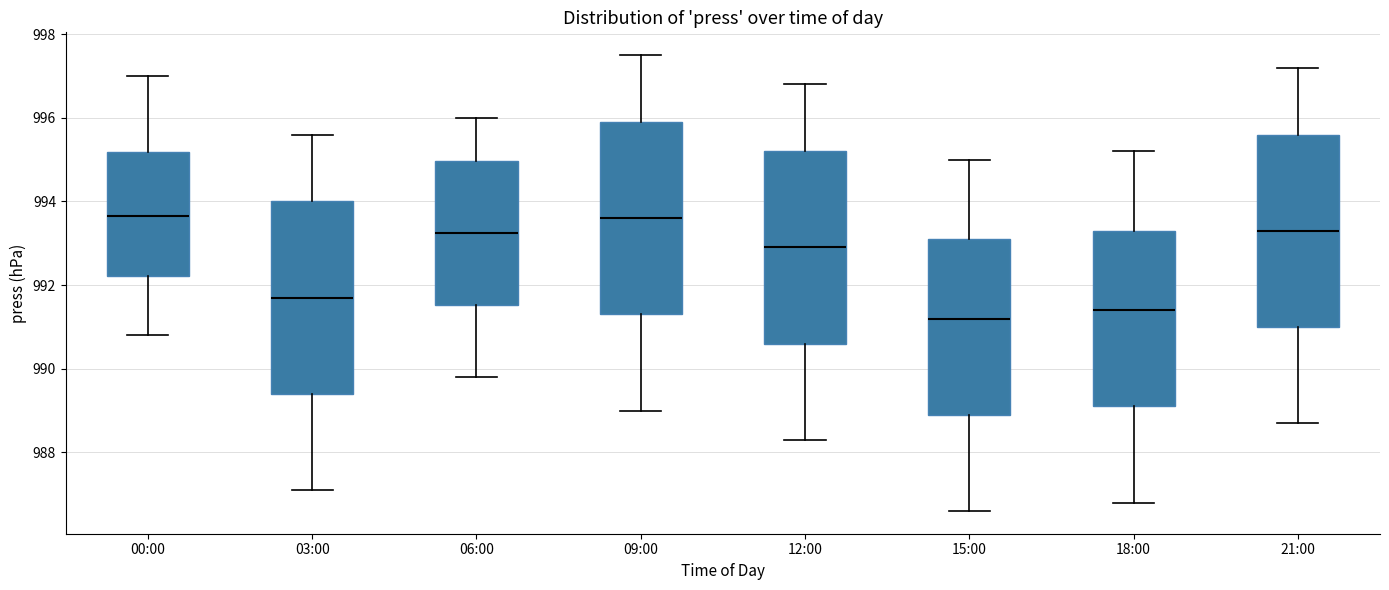

Reading left to right, transcribe this box plot: for each box, give where its median line is, the range the box spans, and where its two whiskers end, as read against the y-axis. The values are not printed on the chart, so give them approximately, as read against the axis.

00:00: median 993.6, box 992.2 to 995.2, whiskers 990.8 to 997.0
03:00: median 991.8, box 989.4 to 994.0, whiskers 987.2 to 995.6
06:00: median 993.2, box 991.6 to 995.0, whiskers 989.8 to 996.0
09:00: median 993.6, box 991.4 to 996.0, whiskers 989.0 to 997.6
12:00: median 993.0, box 990.6 to 995.2, whiskers 988.4 to 996.8
15:00: median 991.2, box 989.0 to 993.2, whiskers 986.6 to 995.0
18:00: median 991.4, box 989.2 to 993.4, whiskers 986.8 to 995.2
21:00: median 993.4, box 991.0 to 995.6, whiskers 988.8 to 997.2